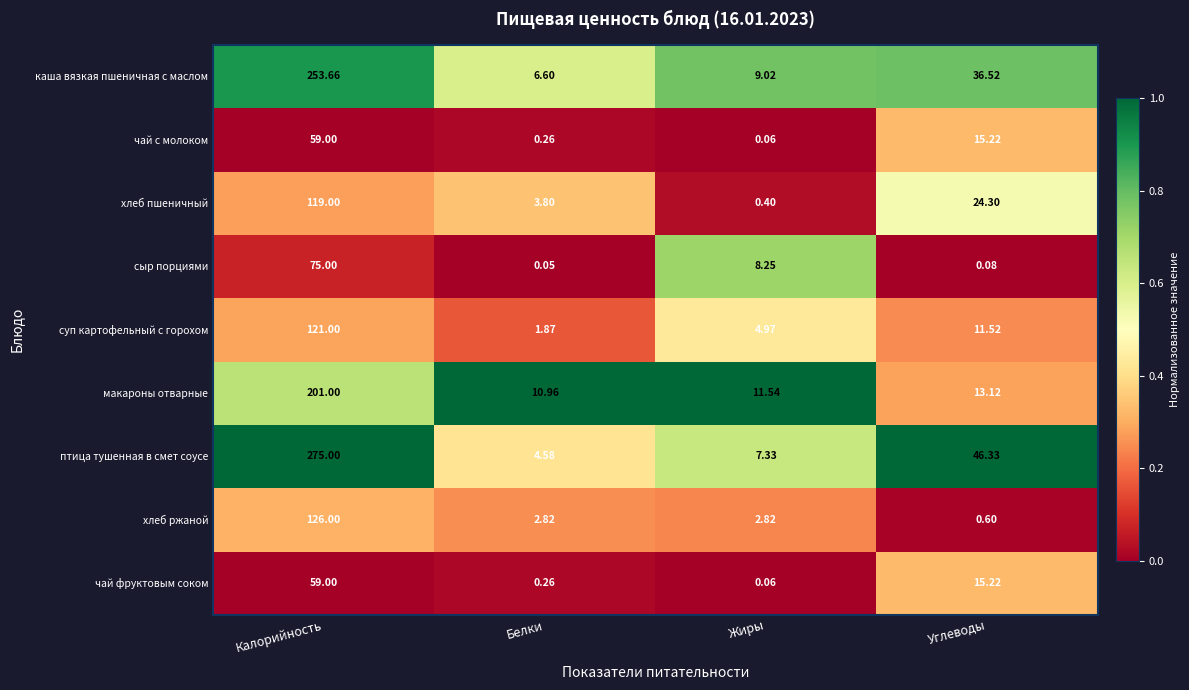

What is the maximum value shown in the chart?

275.0